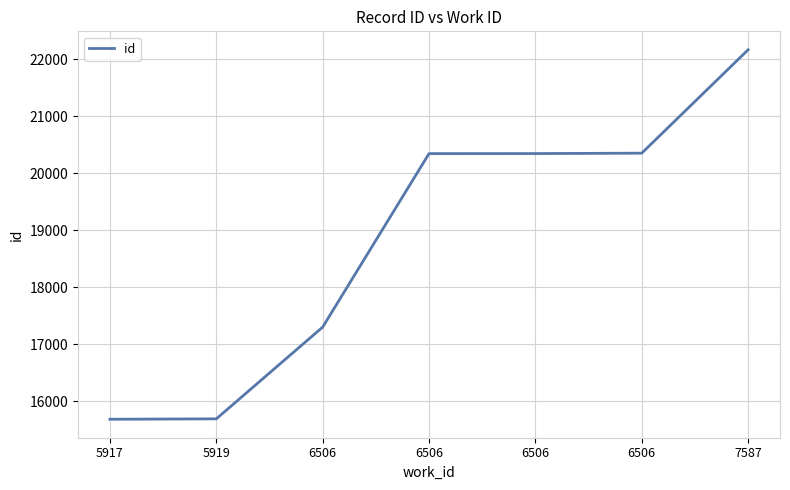

What is the average value?

18843